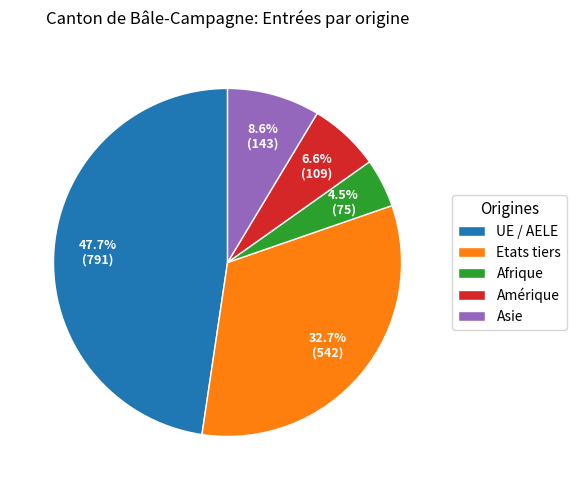

To the nearest percent, what is the difference between the largest and smallest slice percentages?

43%